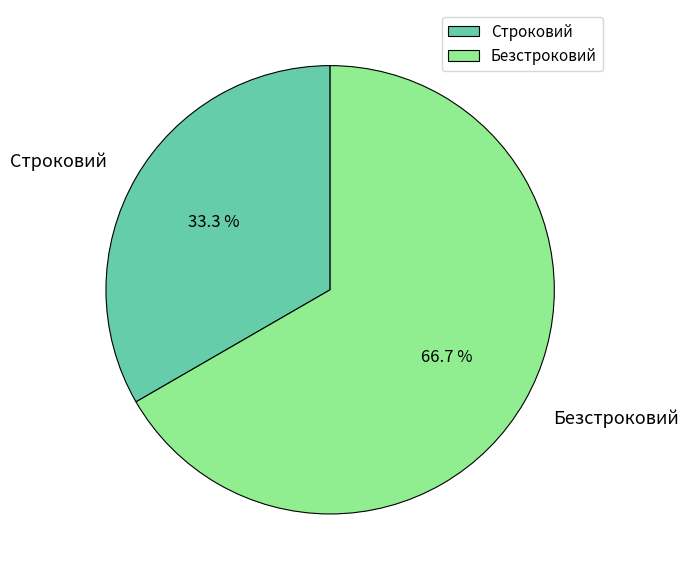

Which has a higher value, Строковий or Безстроковий?

Безстроковий